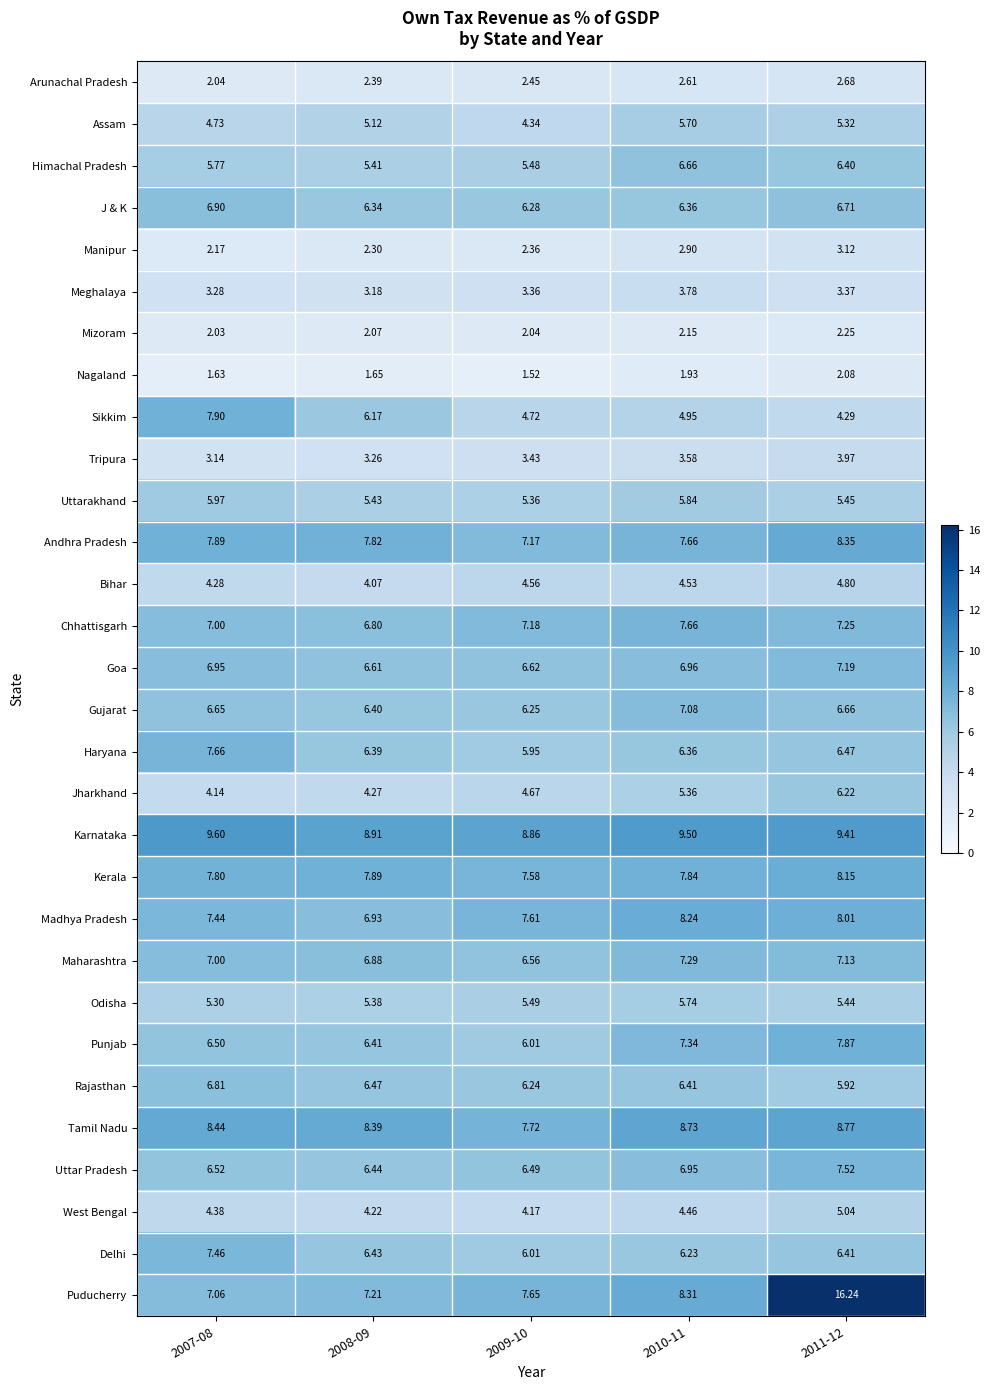

Is the value of Tripura at 2011-12 greater than the value of Odisha at 2009-10?

No